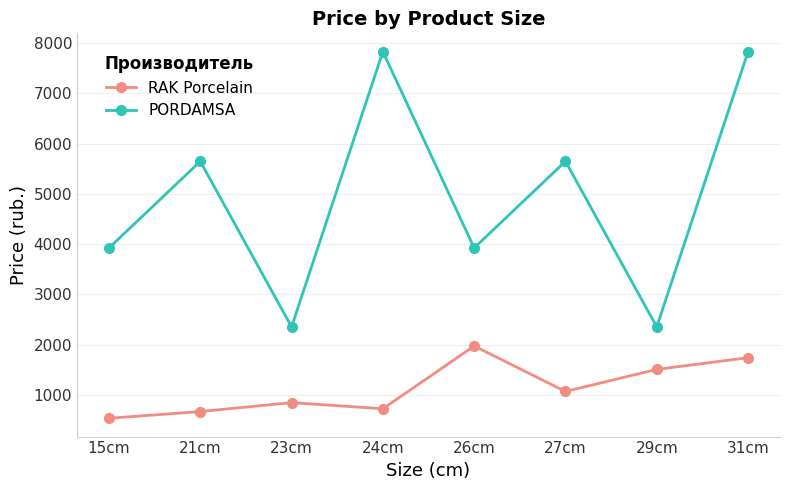

Between 23cm and 24cm, which series saw the biggest shift?

PORDAMSA